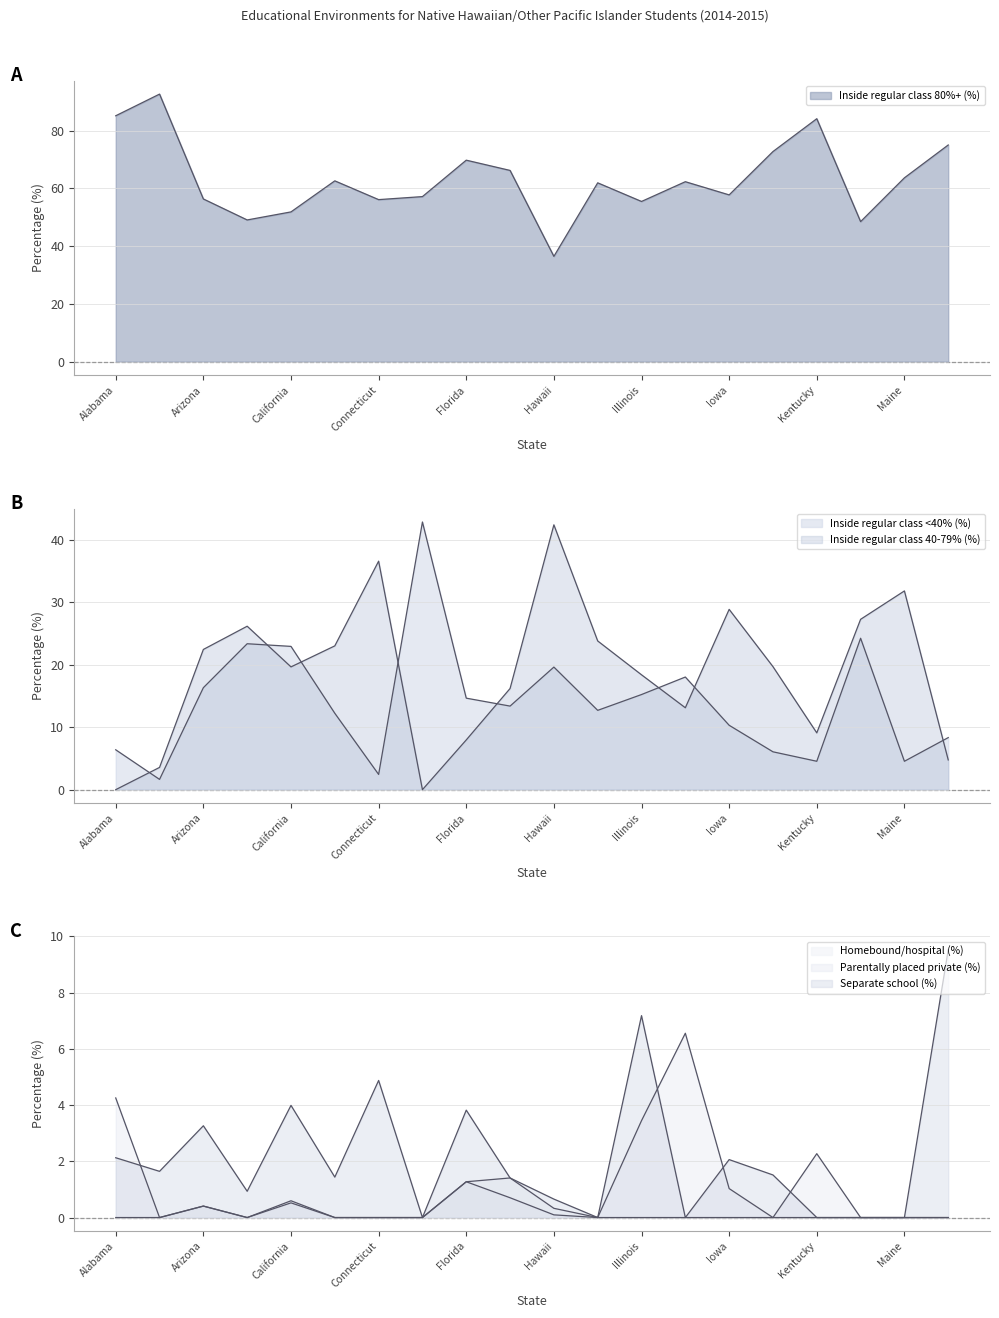

What is the average value of the Parentally placed private (%) series?

1.0